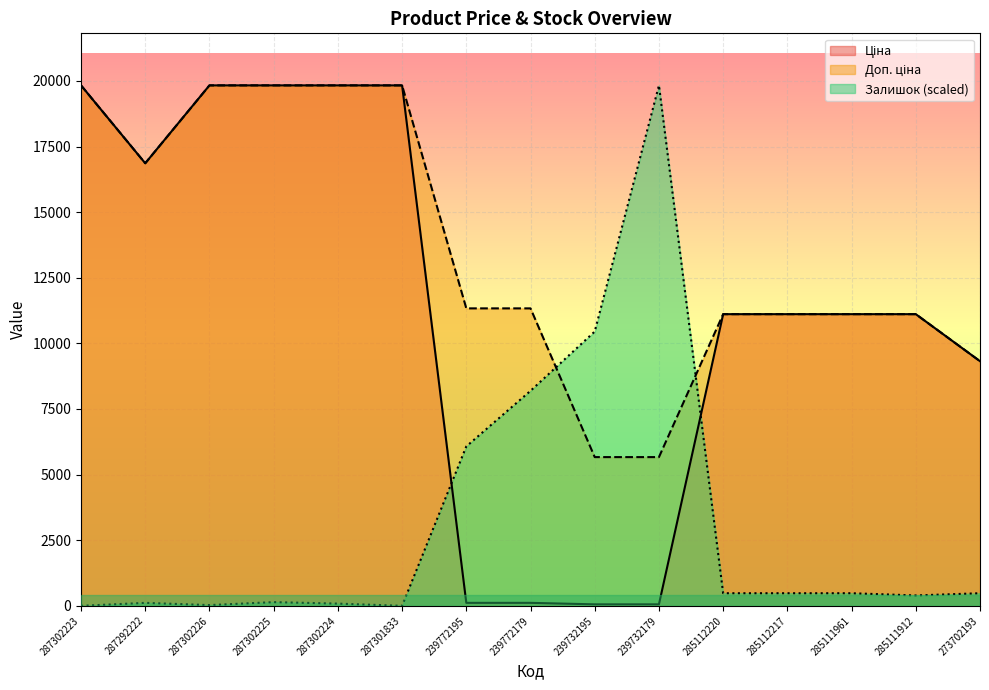

True or false: Залишок has a value of 58.0 at 287302224.

False